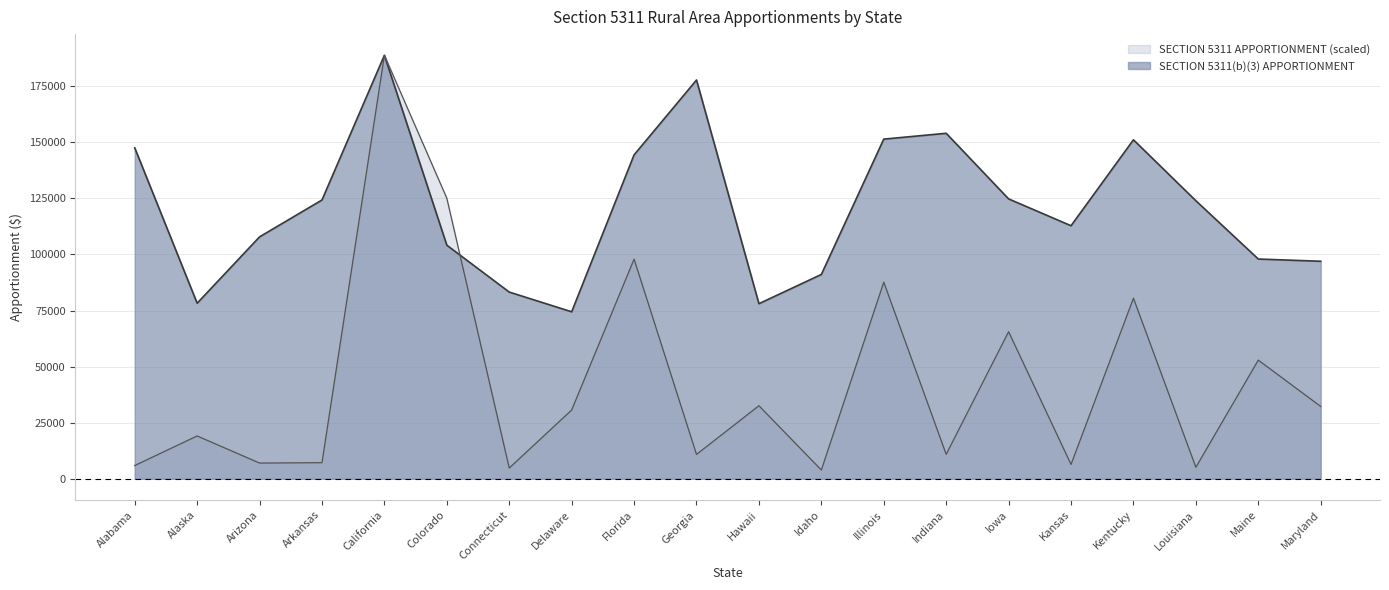

What is the total value across all series at Kansas?

119203.7